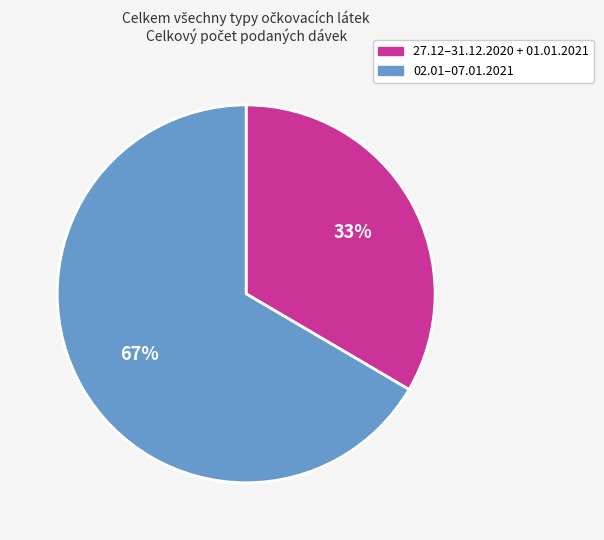

To the nearest percent, what is the average slice percentage?

50%